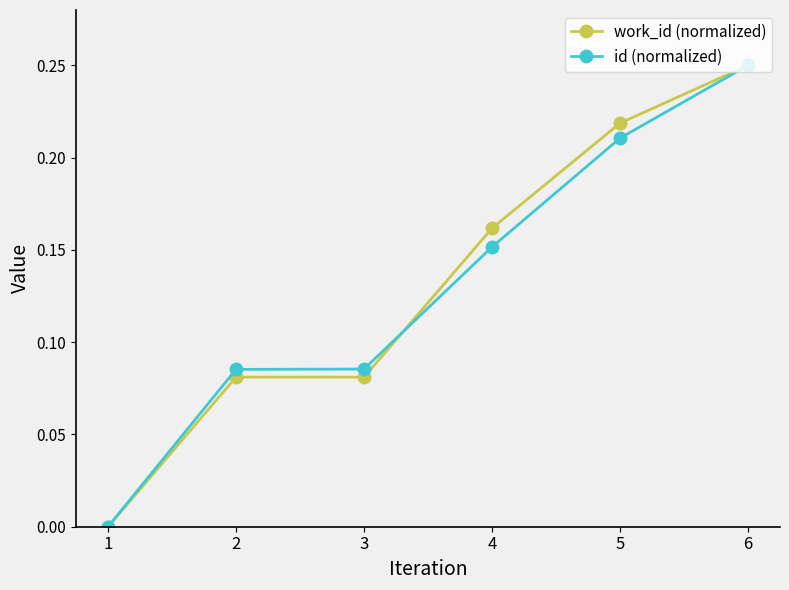

How many values in work_id (normalized) are above zero?

5